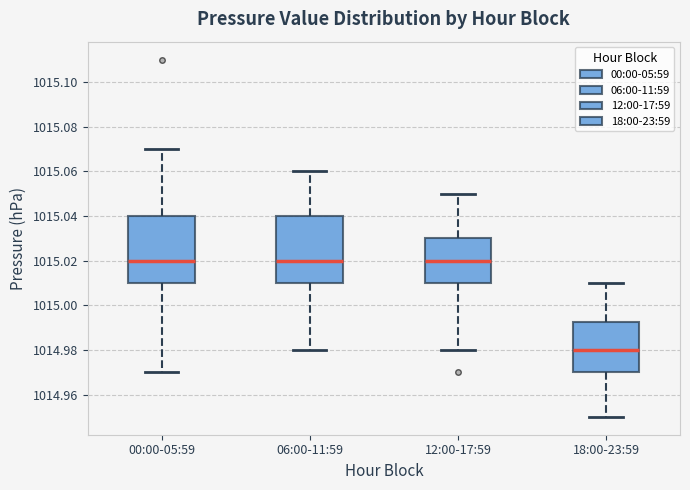

Which box has the lowest median line?

18:00-23:59